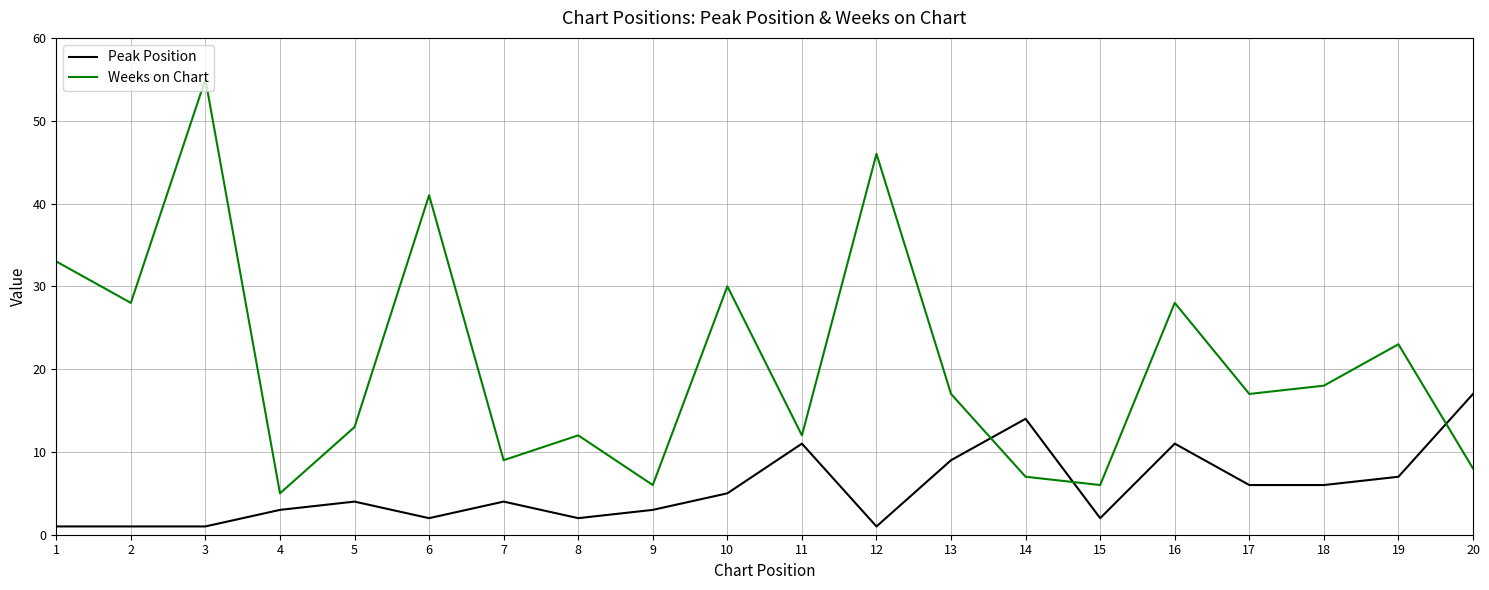

Which label corresponds to the largest value in the chart?

3